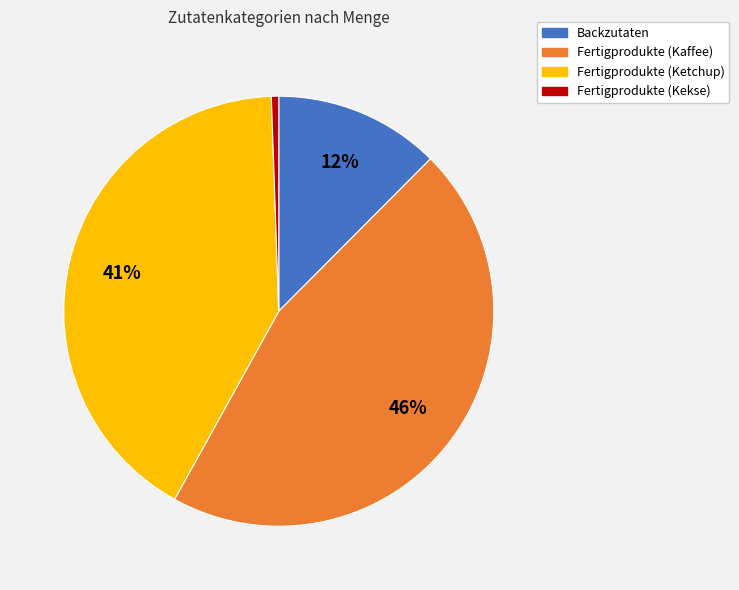

To the nearest percent, what is the difference between the largest and smallest slice percentages?

45%